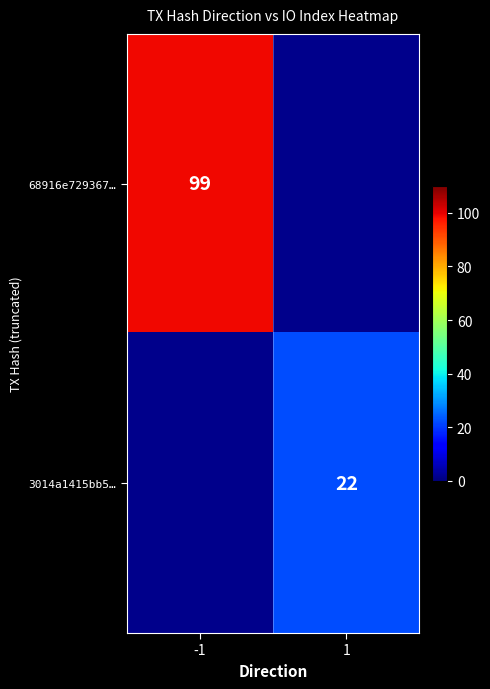

Is the value of 68916e729367… at -1 greater than the value of 3014a1415bb5… at 1?

Yes